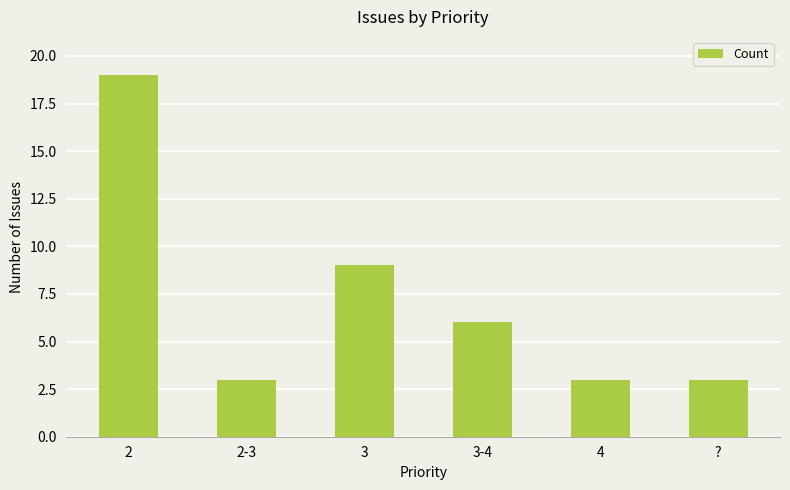

Which label corresponds to the largest value in the chart?

2